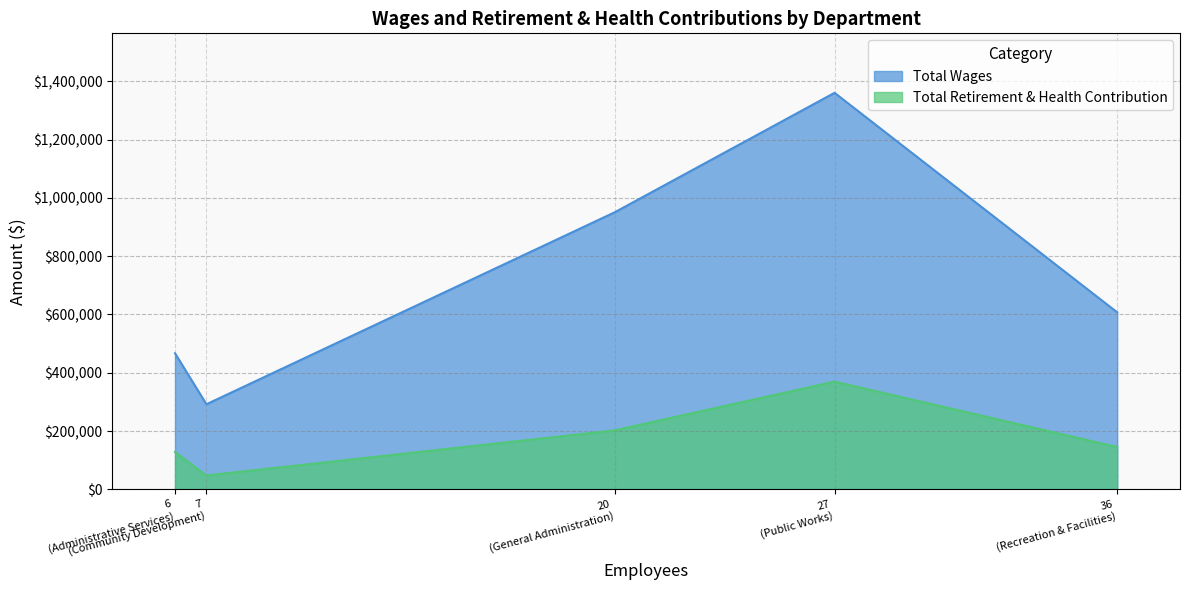

How many series are shown in this chart?

2